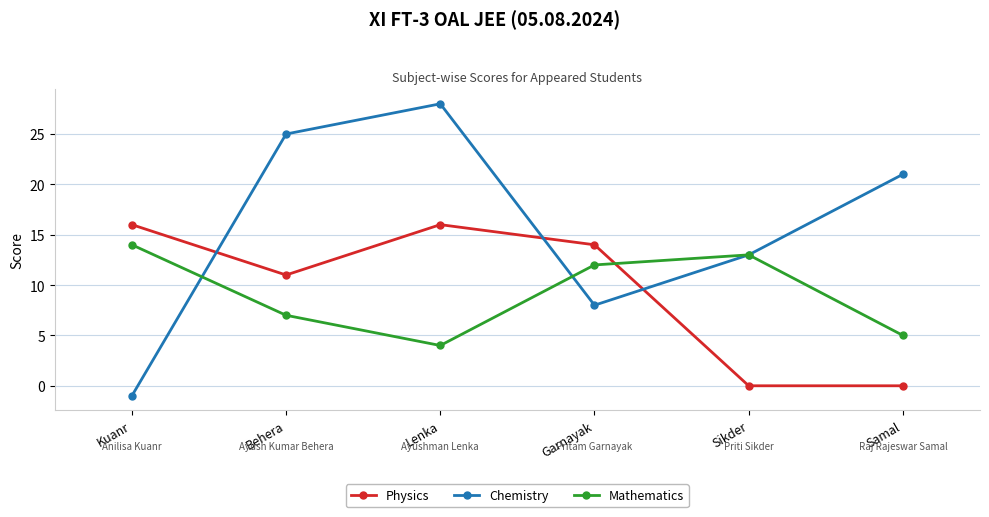

True or false: Mathematics and Chemistry cross at least once.

True